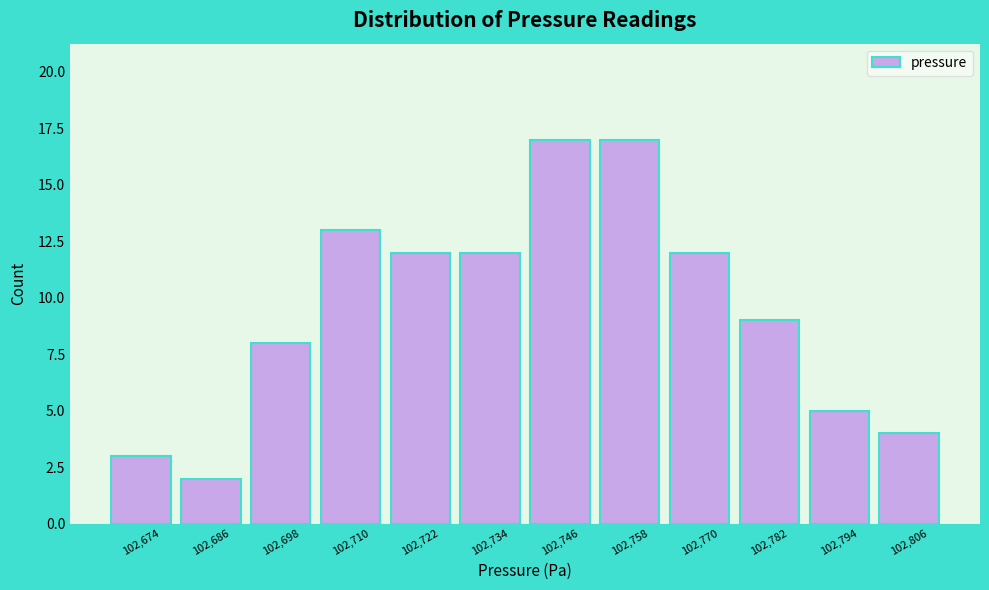

Reading right to left, list all the values displayed in this chart.

102,806=4	102,794=5	102,782=9	102,770=12	102,758=17	102,746=17	102,734=12	102,722=12	102,710=13	102,698=8	102,686=2	102,674=3